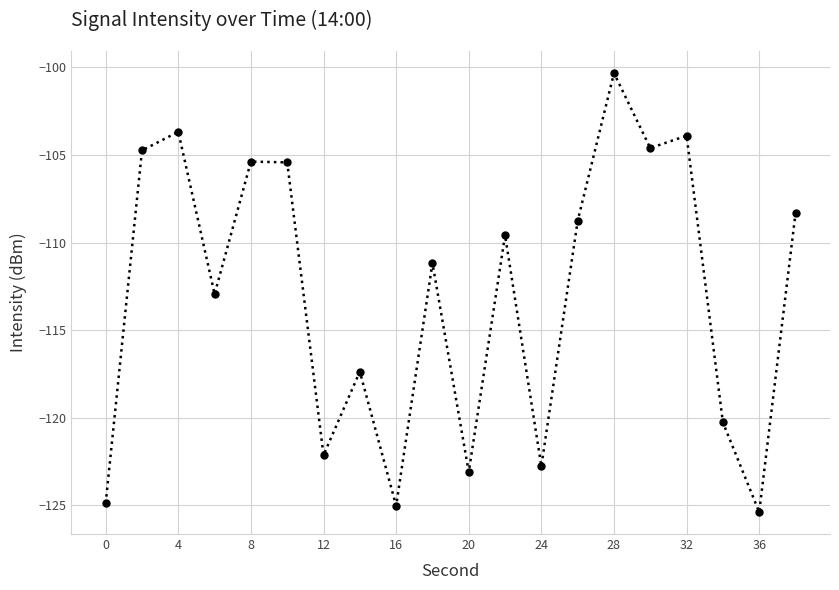

What is the value of the 5th point from the left?

-105.4